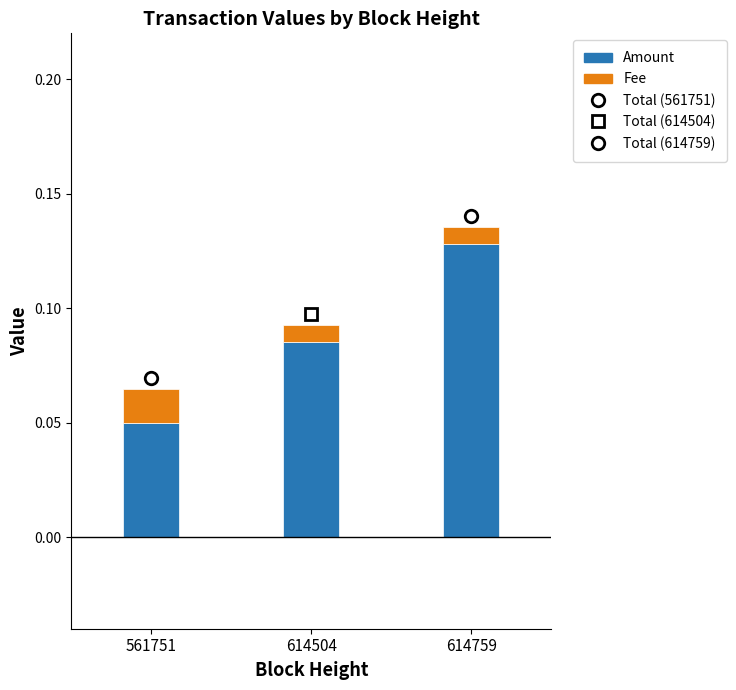

At which category is the sum across all series the highest?

614759